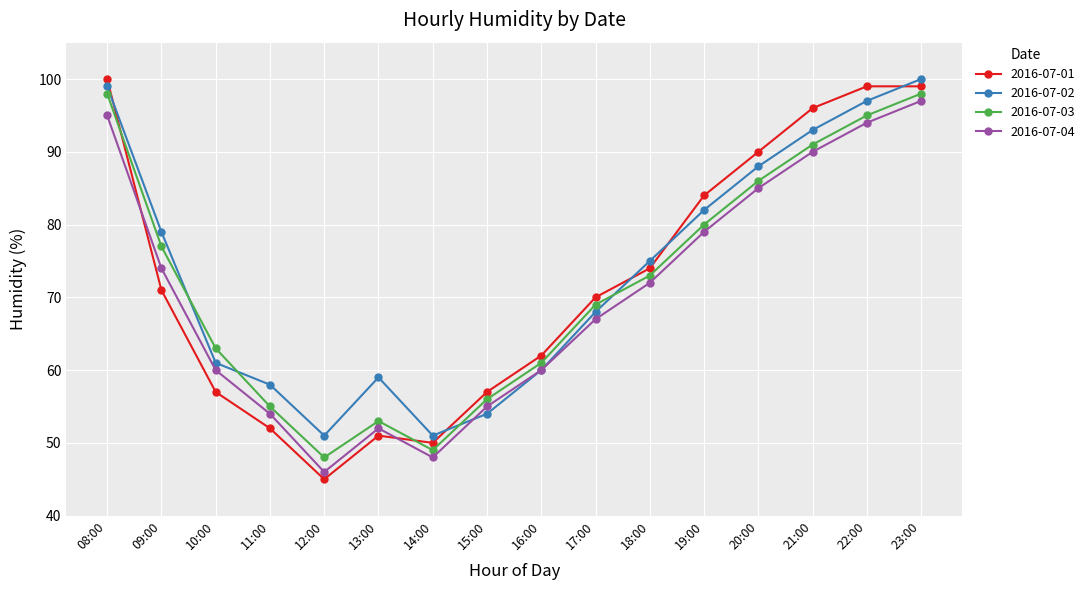

What is the sum of all 2016-07-04 values?

1128